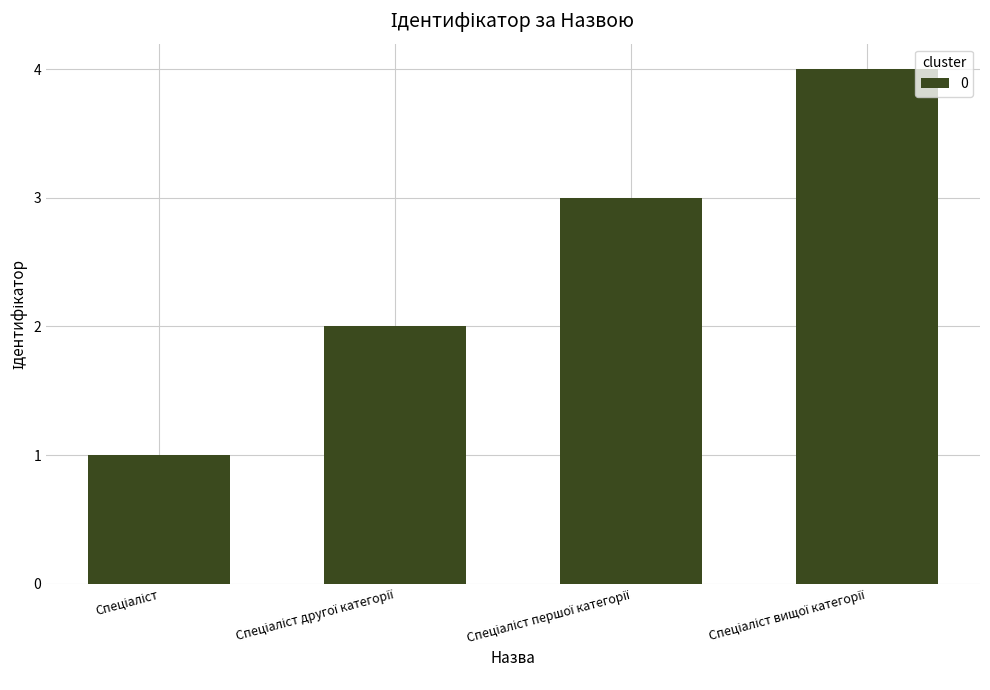

What is the greatest value displayed?

4